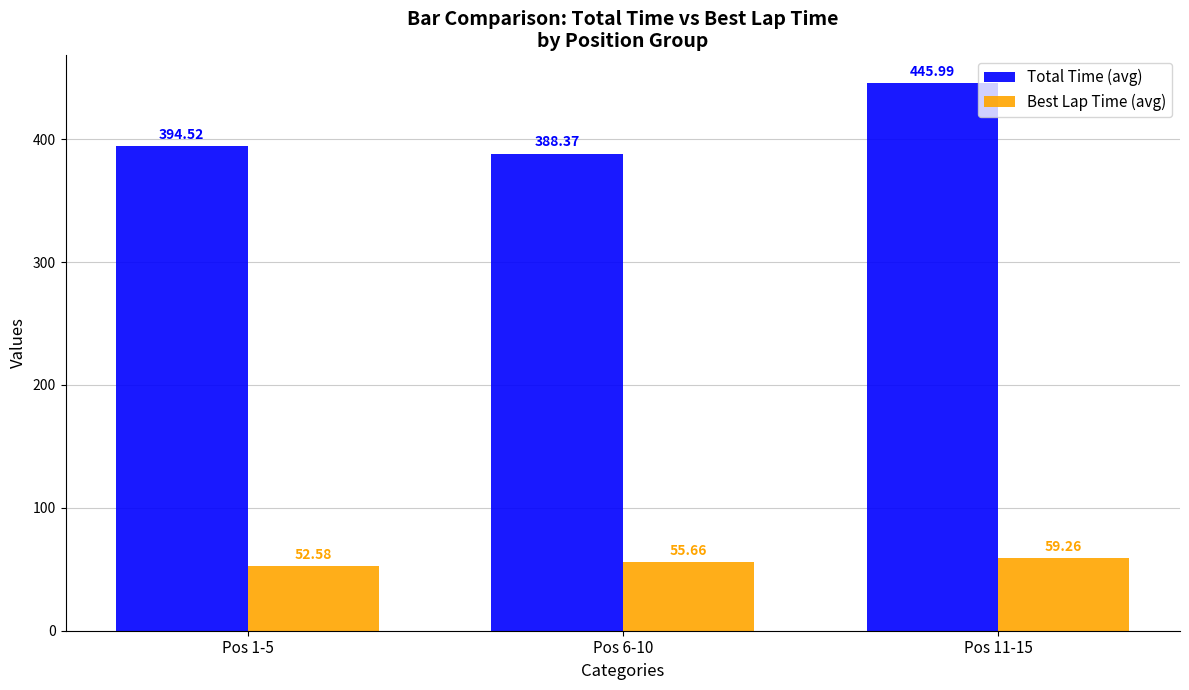

Reading left to right, what are all the values shown in this chart?

Total Time (avg): 394.5	388.4	446.0
Best Lap Time (avg): 52.6	55.7	59.3